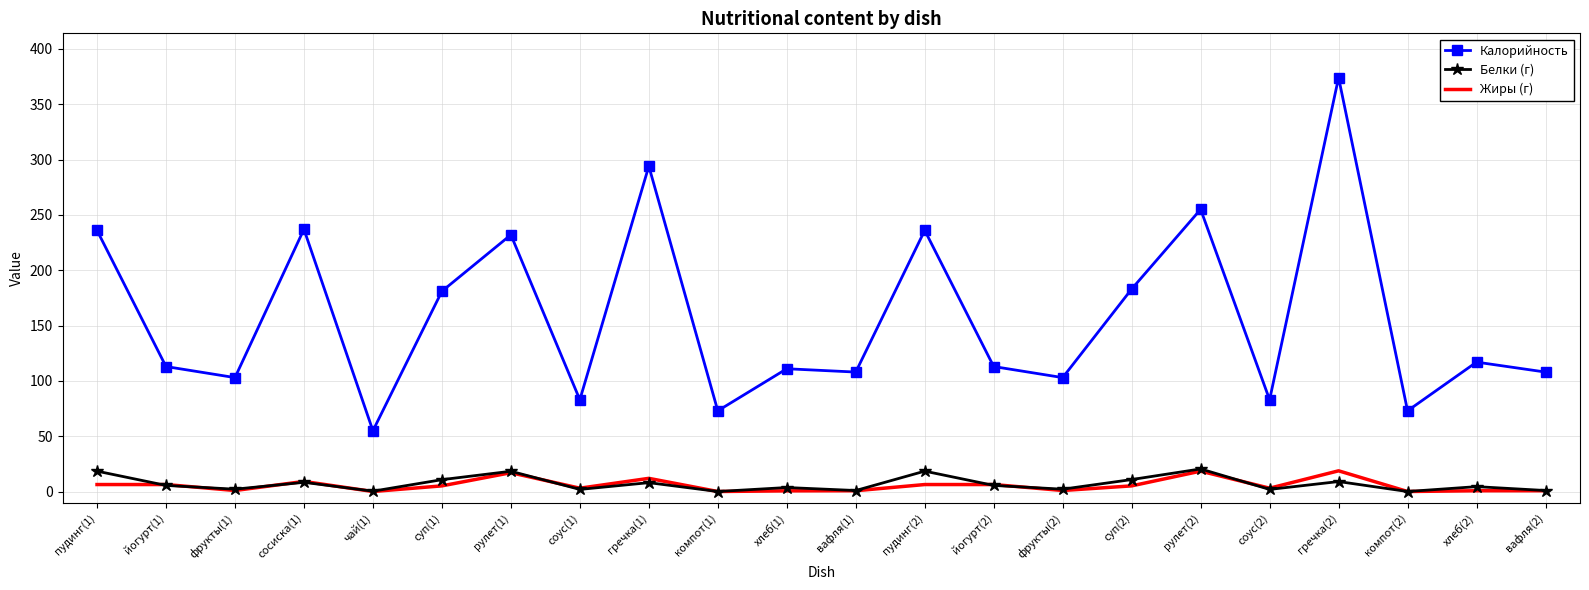

What is the sum of all Жиры (г) values?

123.2